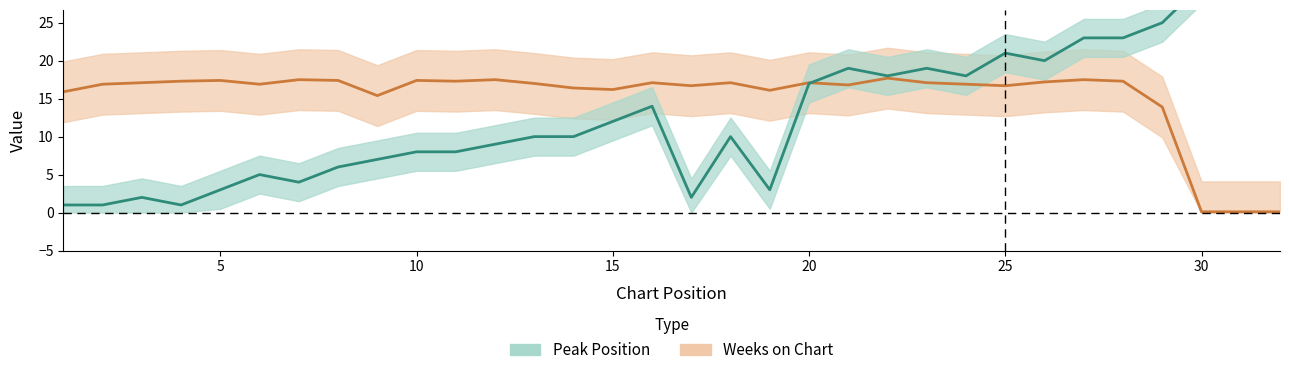

Between 18 and 24, which series saw the biggest shift?

Peak Position